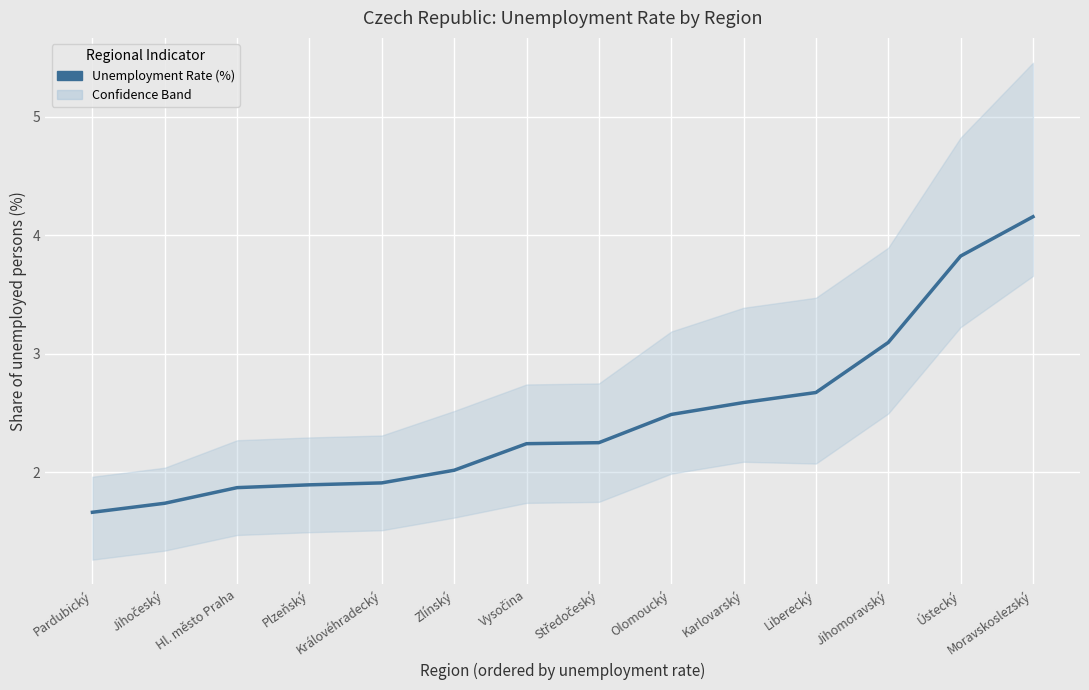

How many lines are shown in the chart?

1